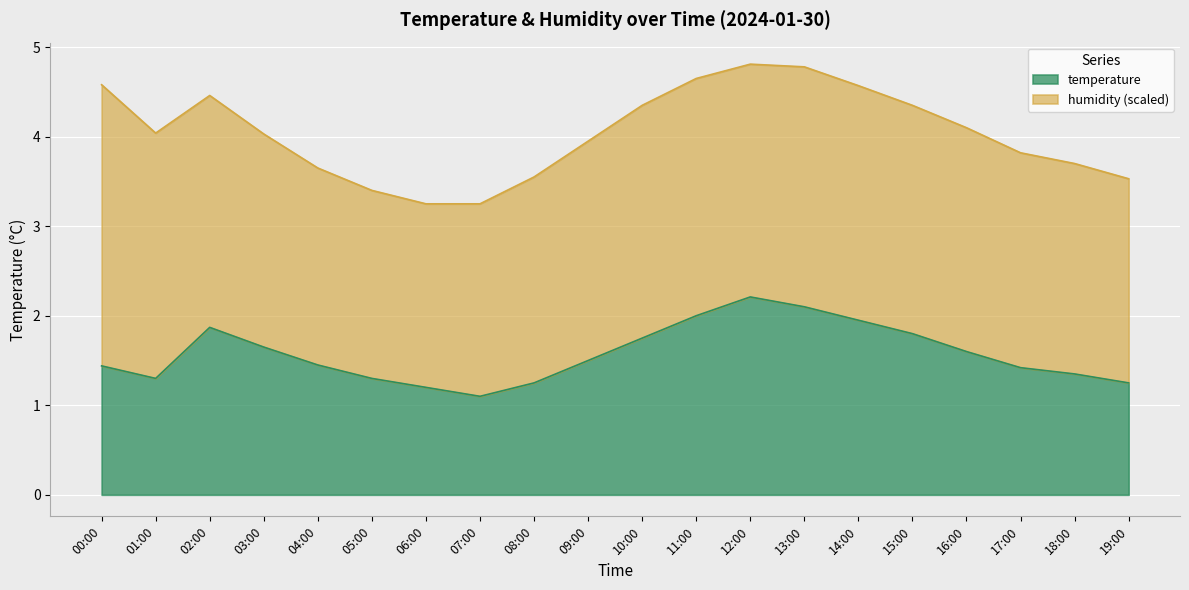

The value at 17:00 is 2.1. True or false?

False